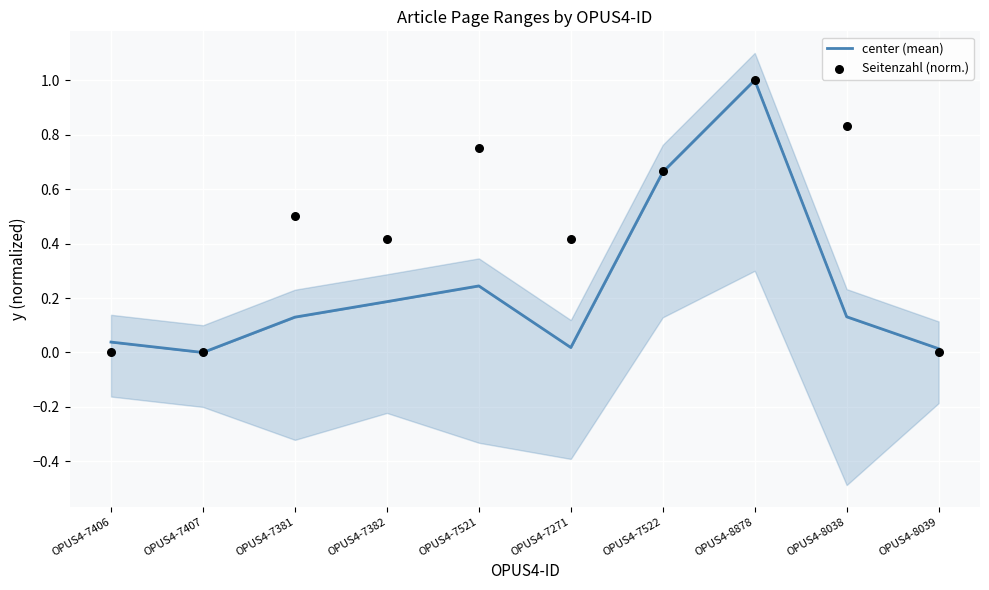

Is the value of Seitenzahl (norm.) at OPUS4-7521 greater than the value of center (mean) at OPUS4-8878?

No